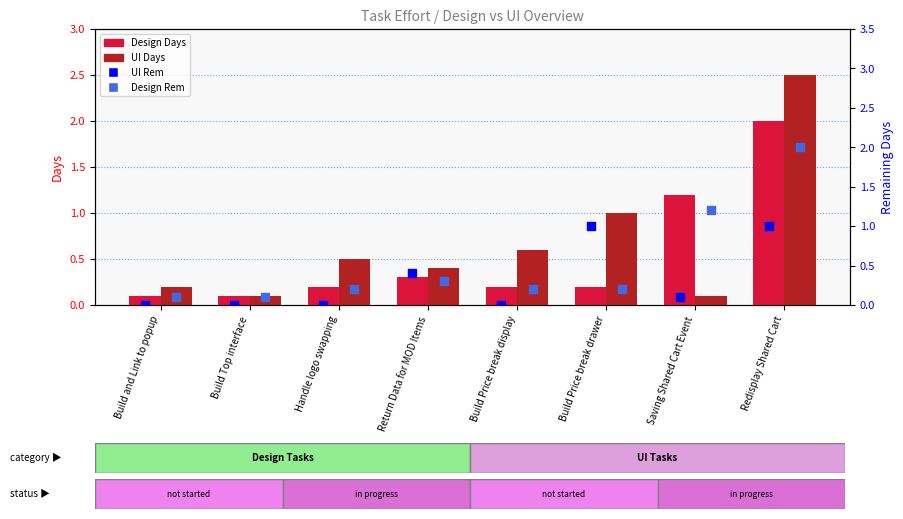

At how many categories does at least one series exceed 1?

2